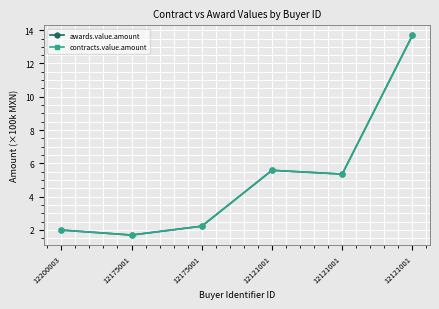

Is this an area chart (filled region under the line)?

No